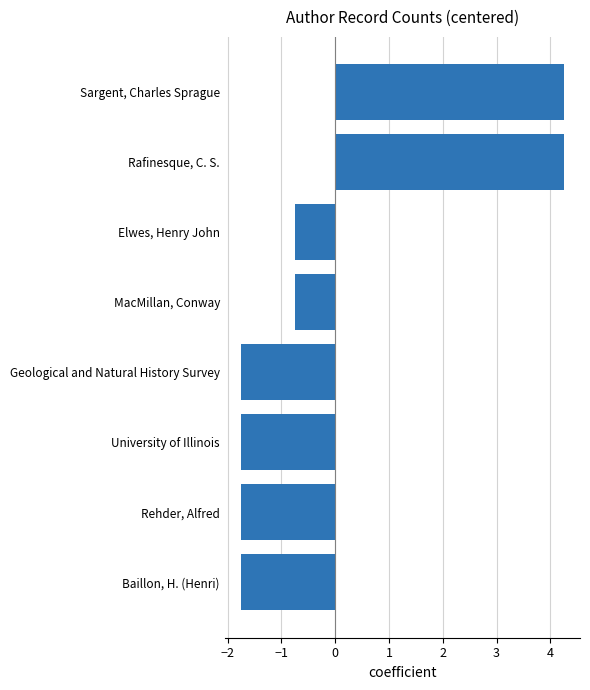

What is the difference between the second highest and minimum values?

6.0